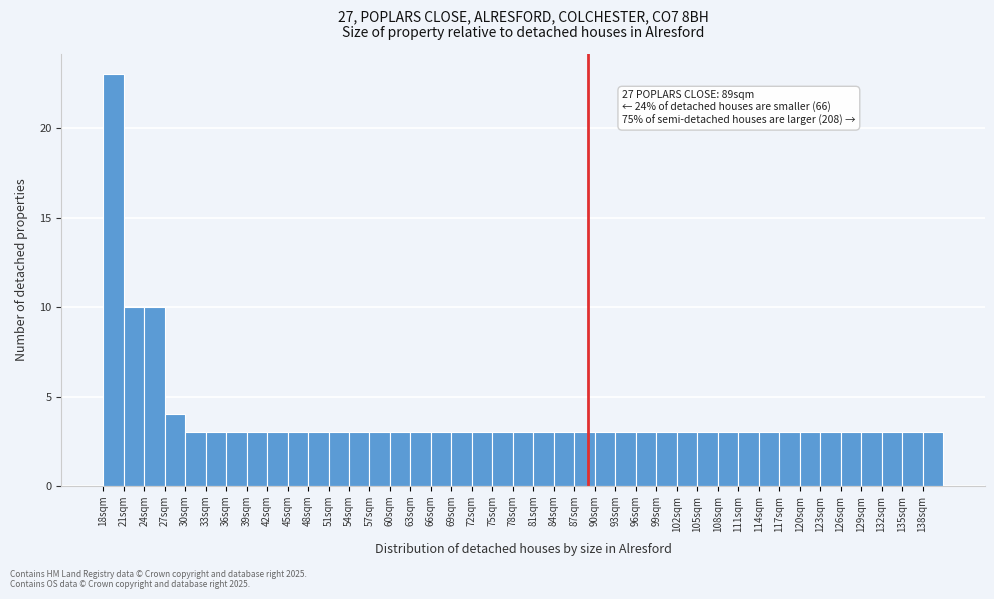

Over which range of the x-axis is the bar tallest?

18 to 21